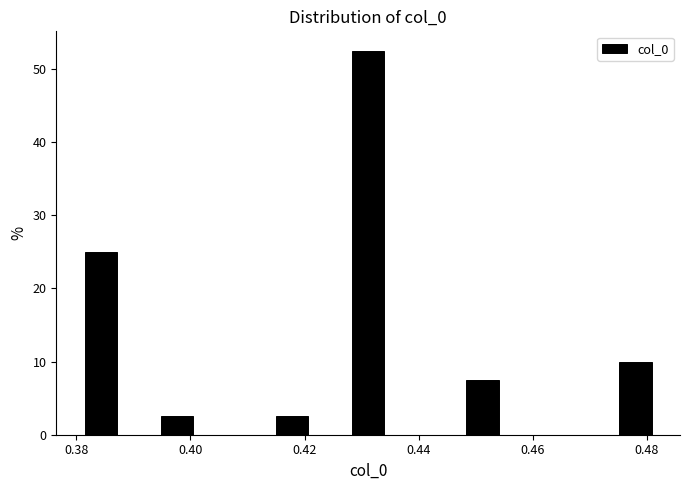

Around what value on the x-axis is the tallest bar? Give the approximate position of its centre, as read against the axis.

0.432